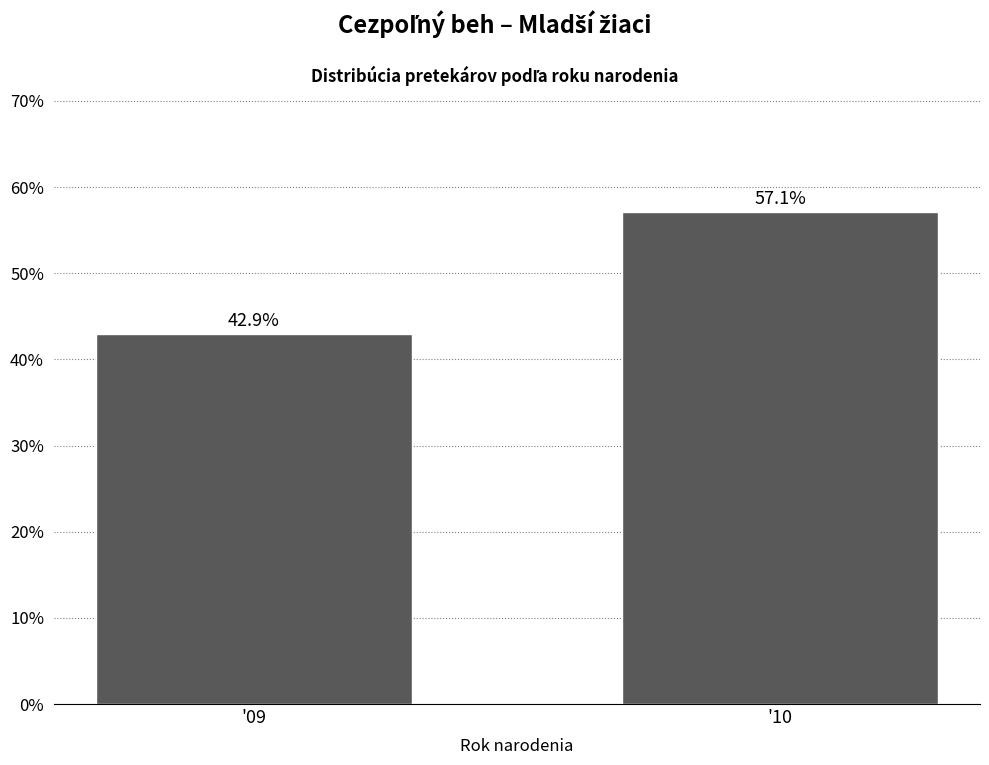

Reading left to right, what are all the values shown in this chart?

42.9	57.1